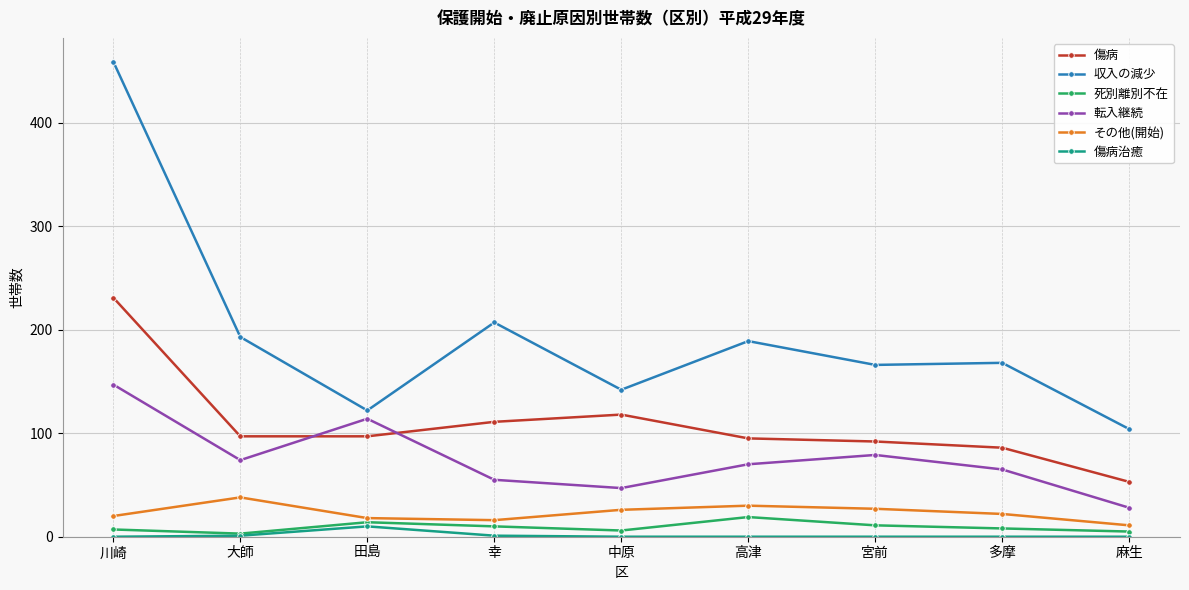

Read the その他(開始) value at 幸.

16